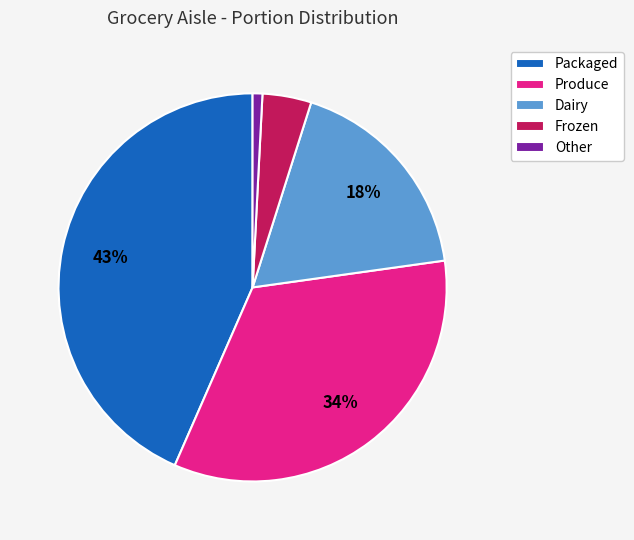

To the nearest percent, what is the combined percentage of Other and Frozen?

5%